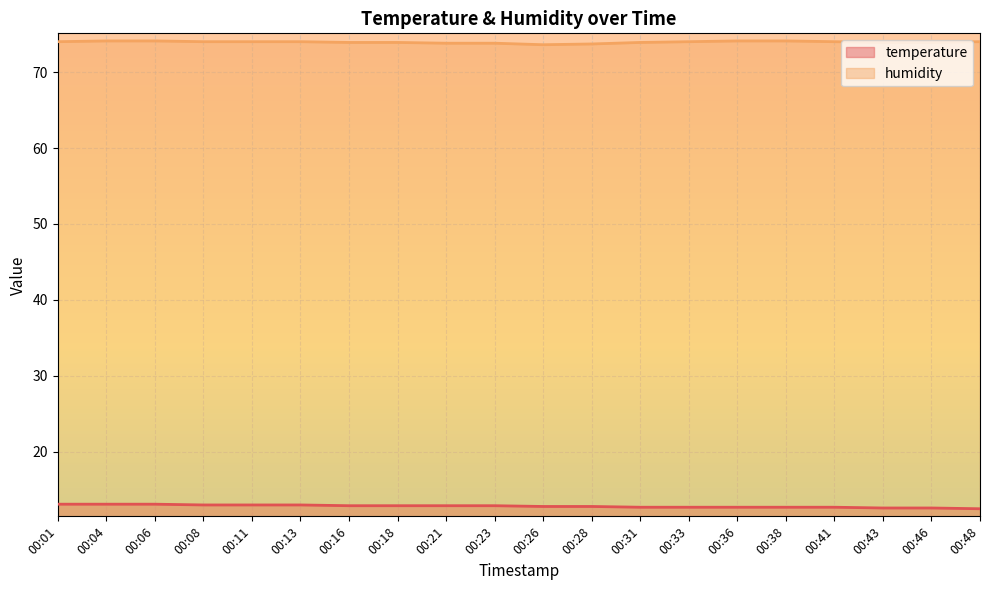

Which series has the largest total across all categories?

humidity